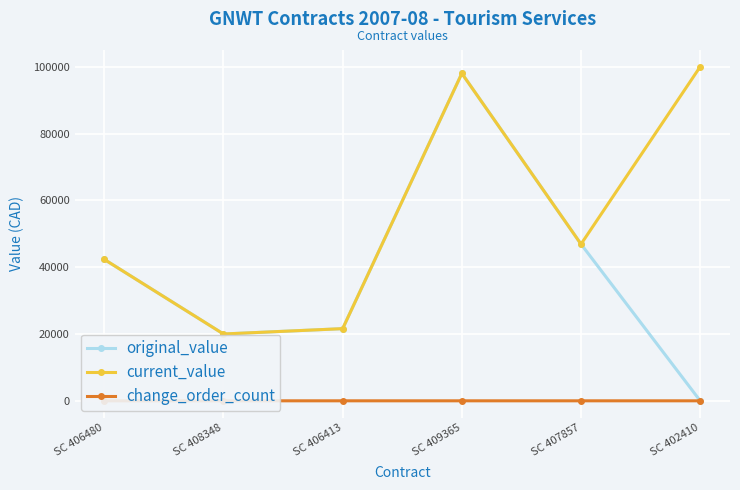

Reading right to left, list all the values displayed in this chart.

original_value: 0	46900	98000	21600	20000	42325
current_value: 100000	46900	98000	21600	20000	42325
change_order_count: 1	0	0	0	0	0